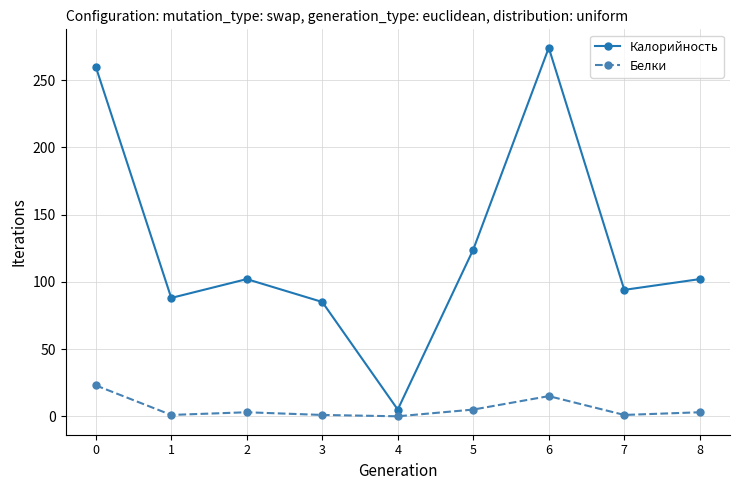

What is the difference between the second highest and second lowest values in the Белки series?

14